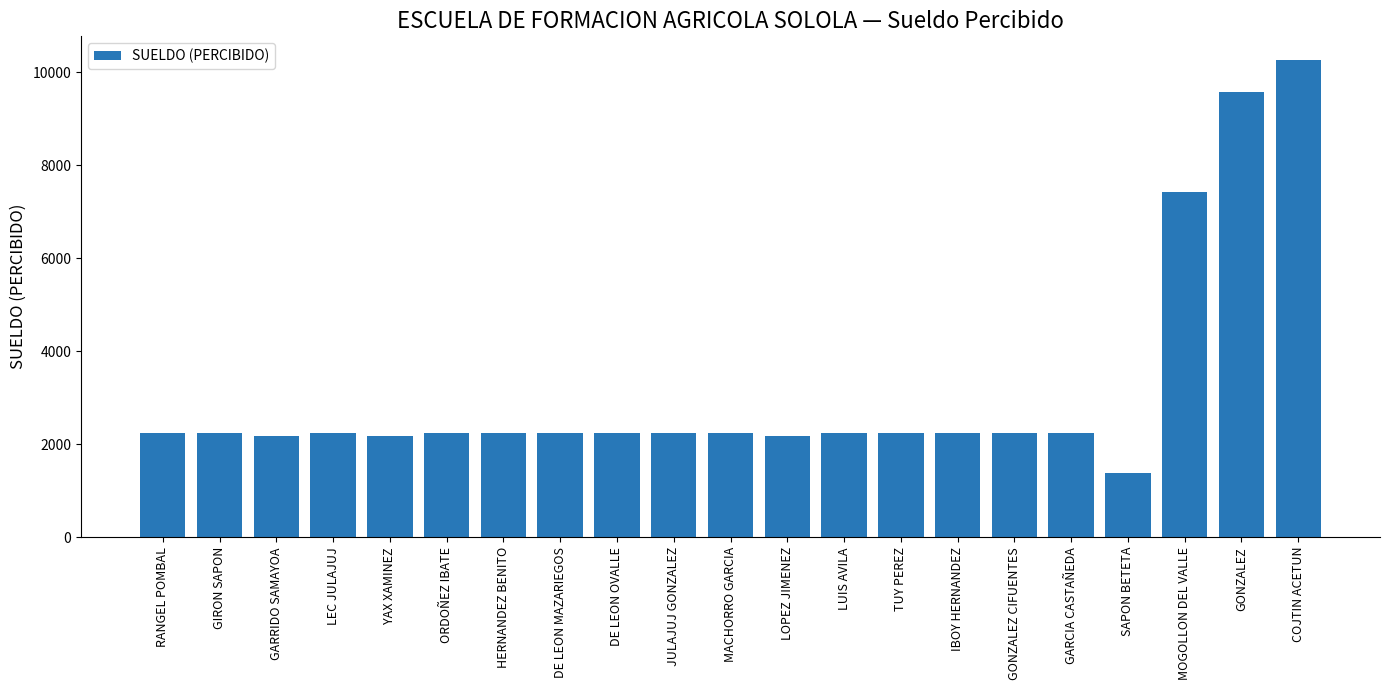

How many series are shown in this chart?

1